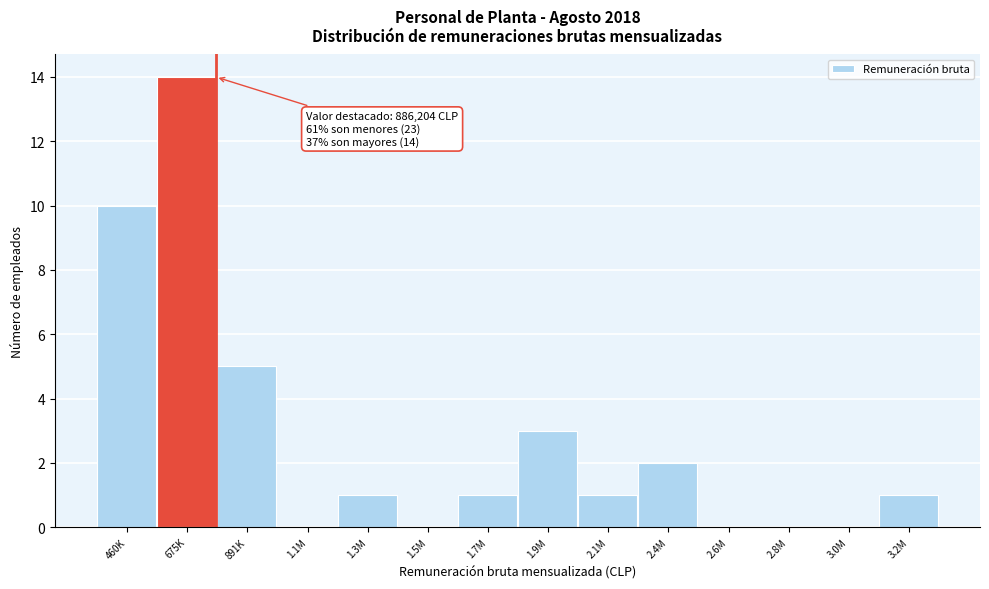

Reading left to right, transcribe all the data shown in this chart.

460K=10	675K=14	891K=5	1.1M=0	1.3M=1	1.5M=0	1.7M=1	1.9M=3	2.1M=1	2.4M=2	2.6M=0	2.8M=0	3.0M=0	3.2M=1